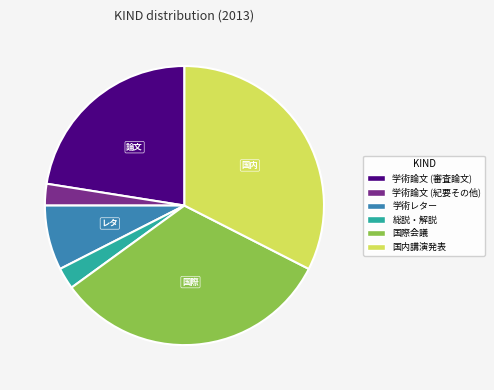

What is the ratio of the value at 学術論文 (審査論文) to the value at 国内講演発表?

0.7